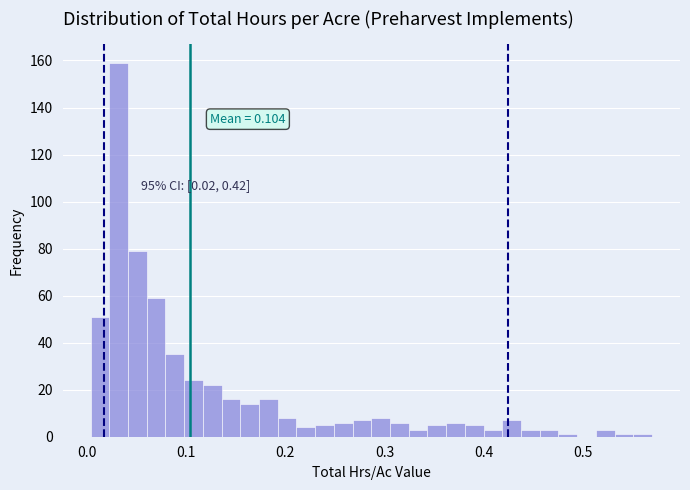

Around what value on the x-axis is the tallest bar? Give the approximate position of its centre, as read against the axis.

0.03